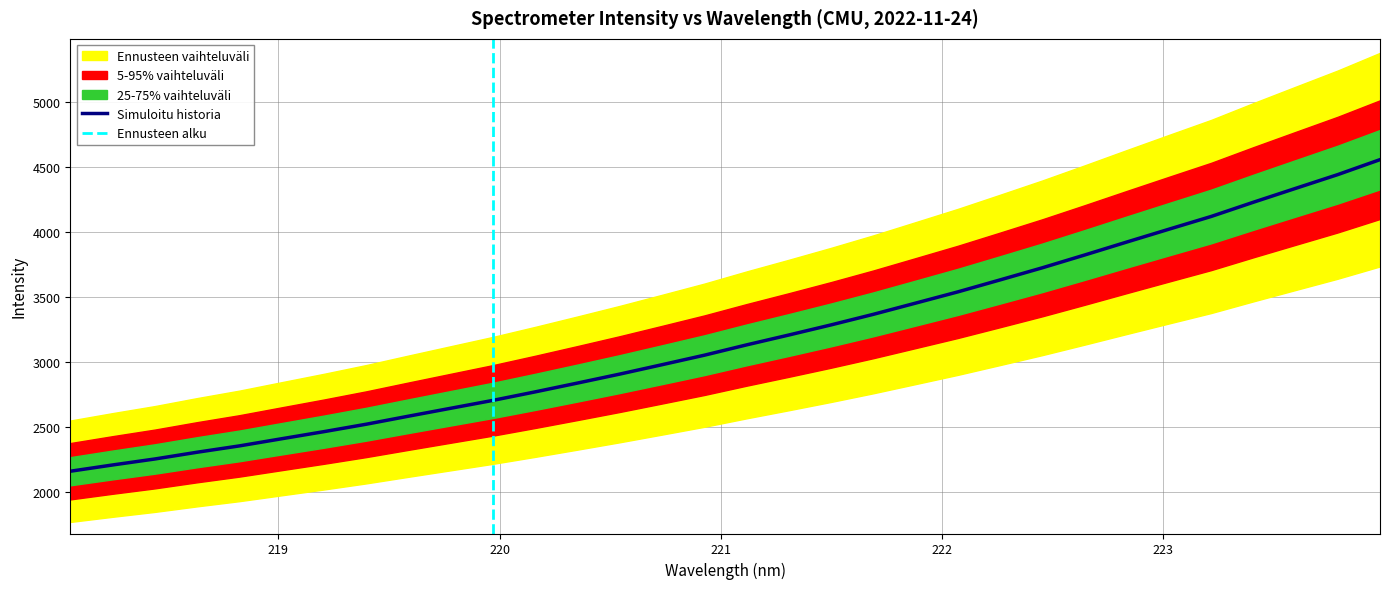

What is the maximum value for Simuloitu historia?

4554.2